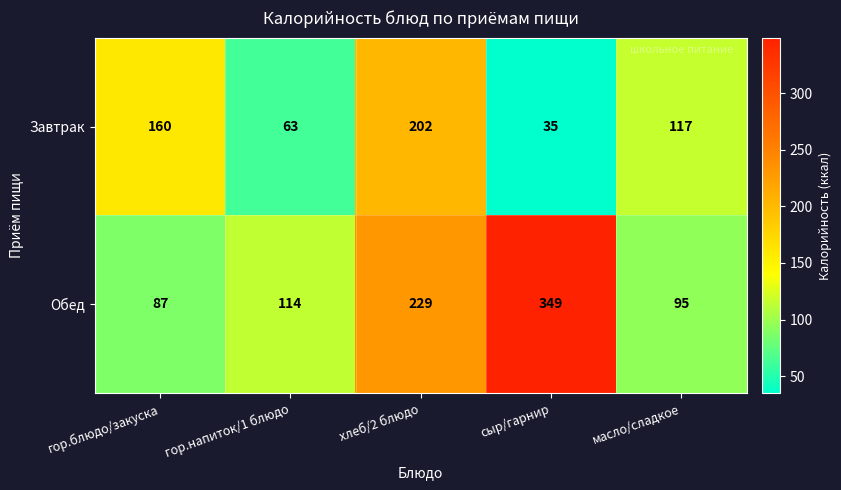

What is the difference between the Завтрак values at сыр/гарнир and гор.напиток/1 блюдо?

28